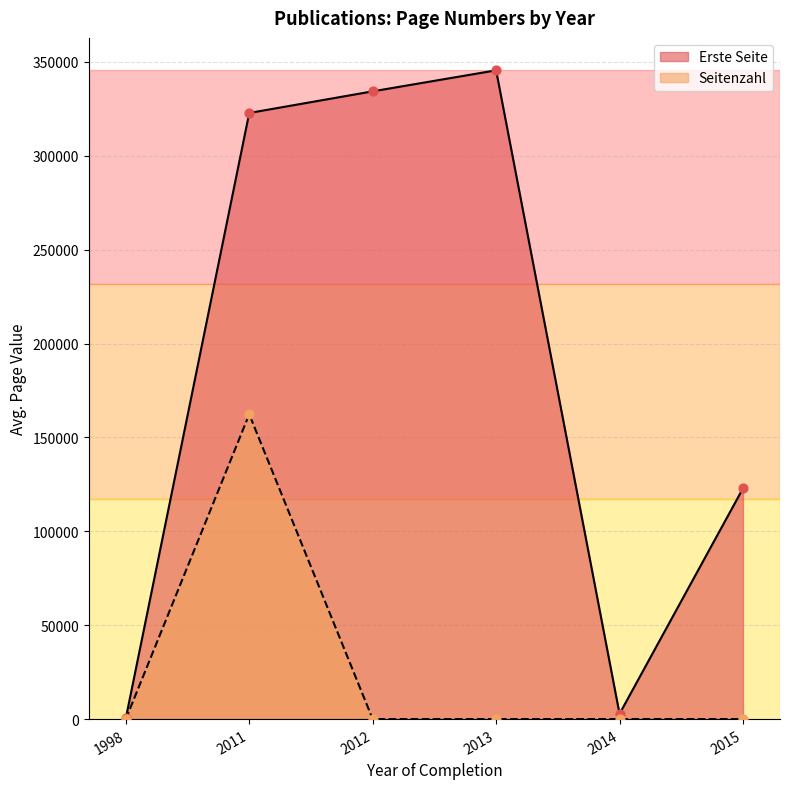

At how many categories does at least one series exceed 256175?

3